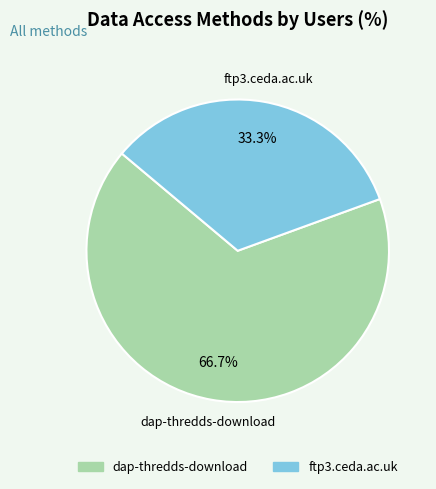

The dap-thredds-download slice represents 73% of the pie. True or false?

False